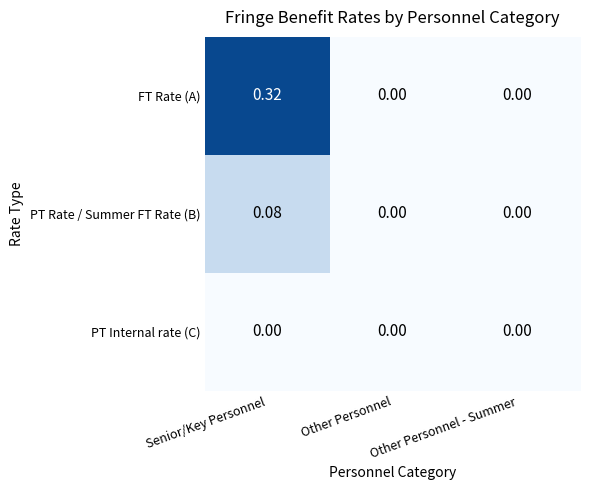

Is the value of PT Rate / Summer FT Rate (B) at Senior/Key Personnel greater than the value of PT Internal rate (C) at Other Personnel?

Yes